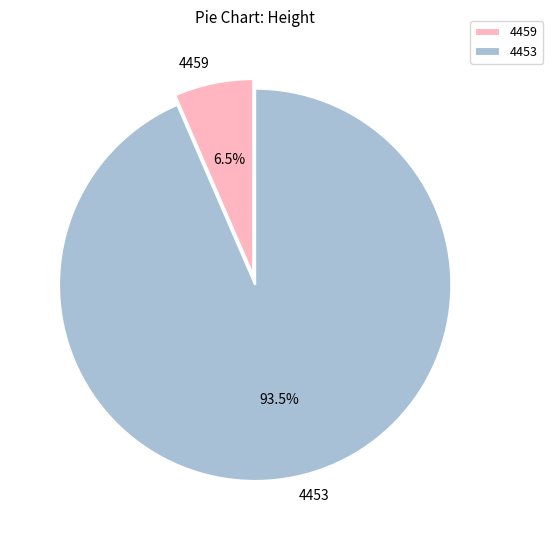

Is there a majority slice in this chart?

Yes